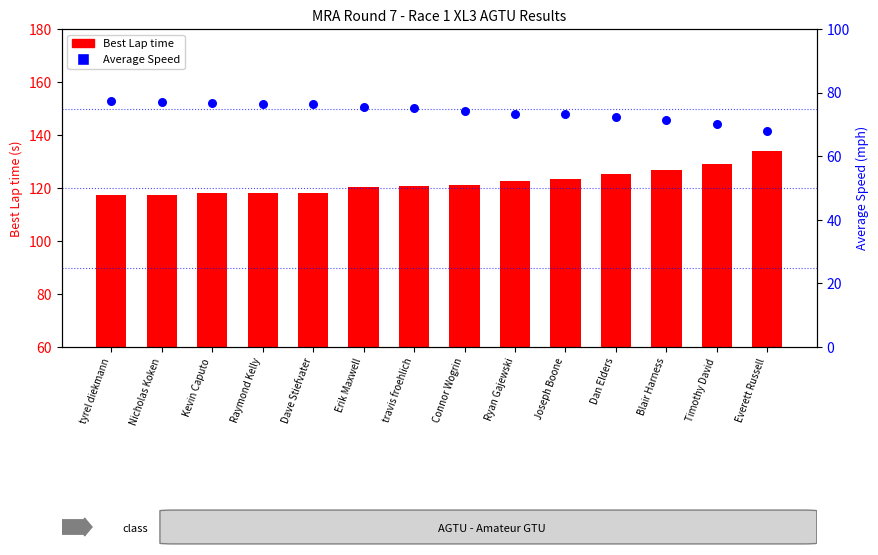

What is the total value across all series at Raymond Kelly?

194.3